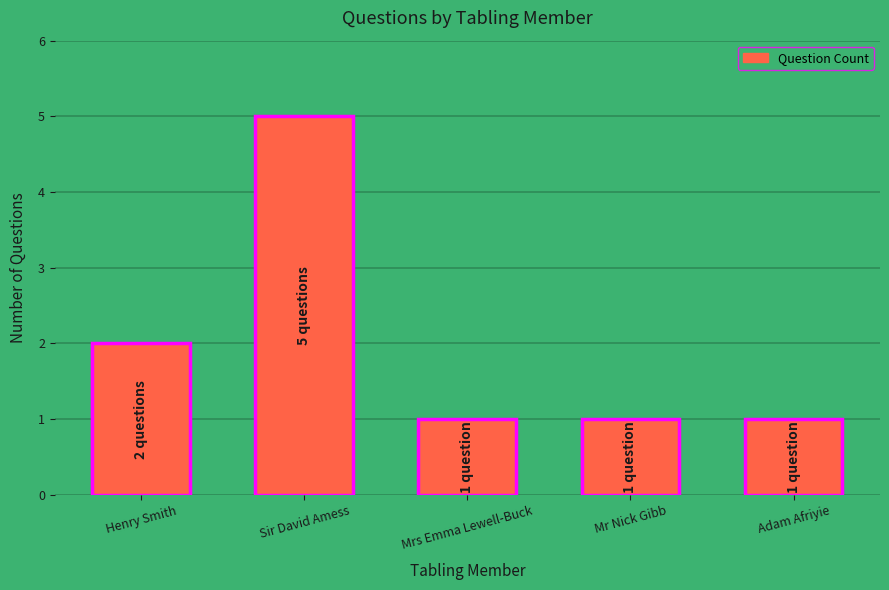

Between Sir David Amess and Mr Nick Gibb, which is larger?

Sir David Amess